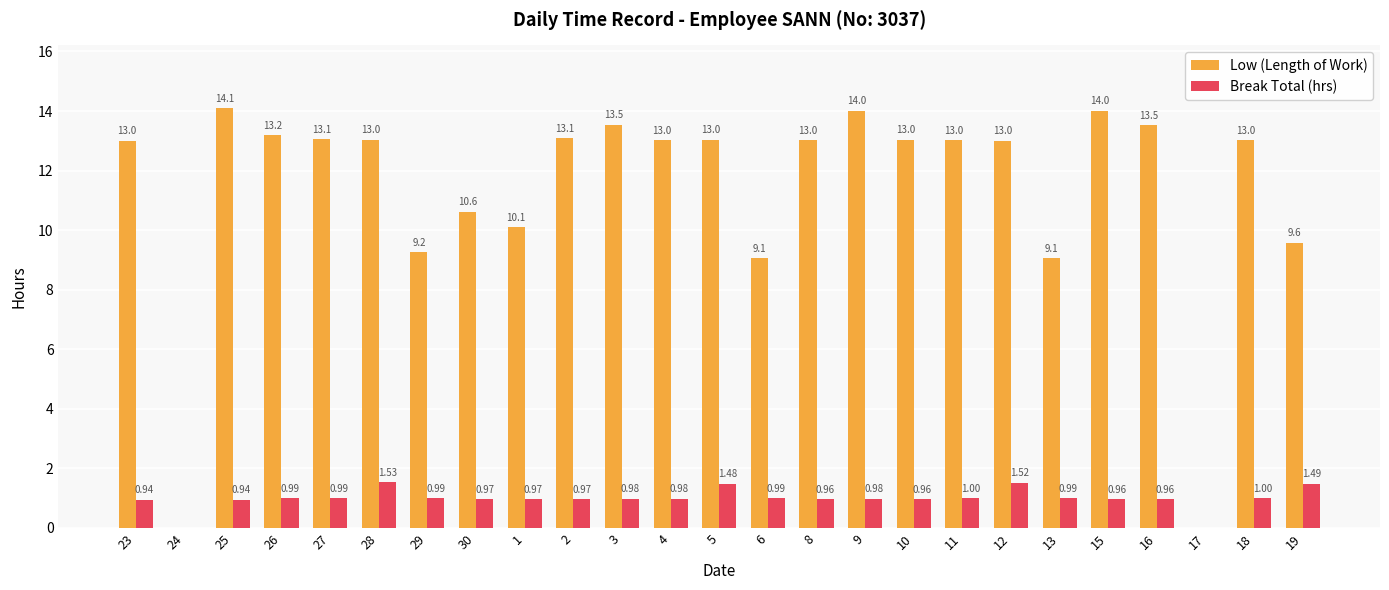

Which series has the largest total across all categories?

Low (Length of Work)